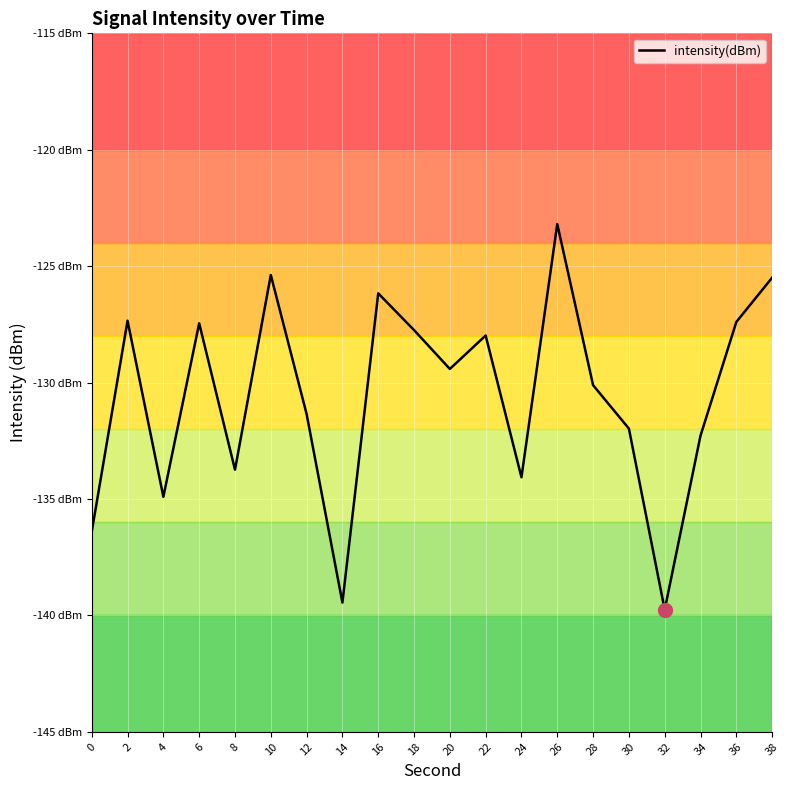

Reading right to left, extract all data points from this chart.

38=-125.5	36=-127.4	34=-132.3	32=-139.8	30=-132.0	28=-130.1	26=-123.2	24=-134.1	22=-128.0	20=-129.4	18=-127.7	16=-126.2	14=-139.5	12=-131.3	10=-125.4	8=-133.7	6=-127.5	4=-134.9	2=-127.3	0=-136.4